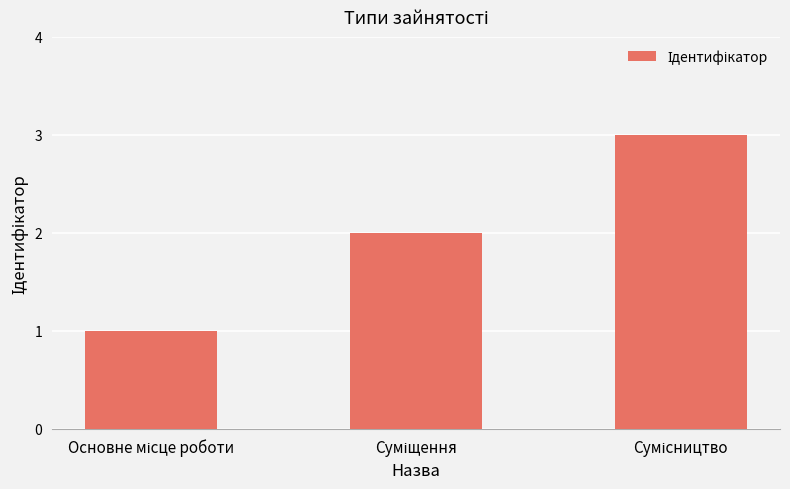

What is the sum of all values?

6